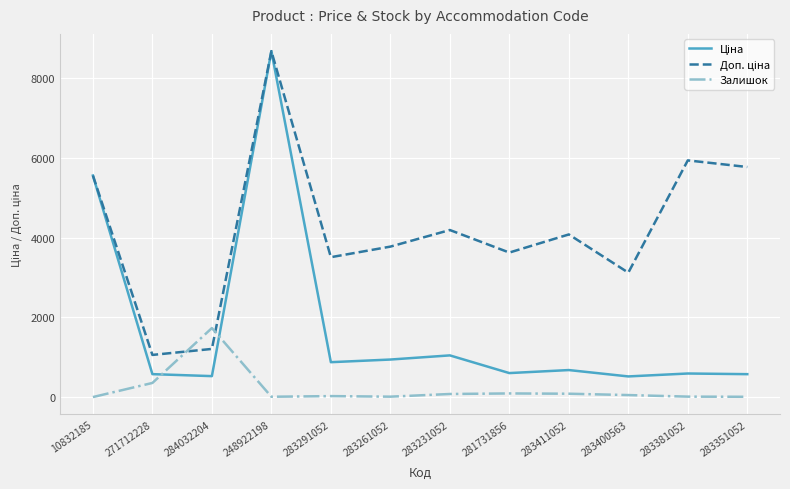

Does the chart have visible grid lines?

Yes